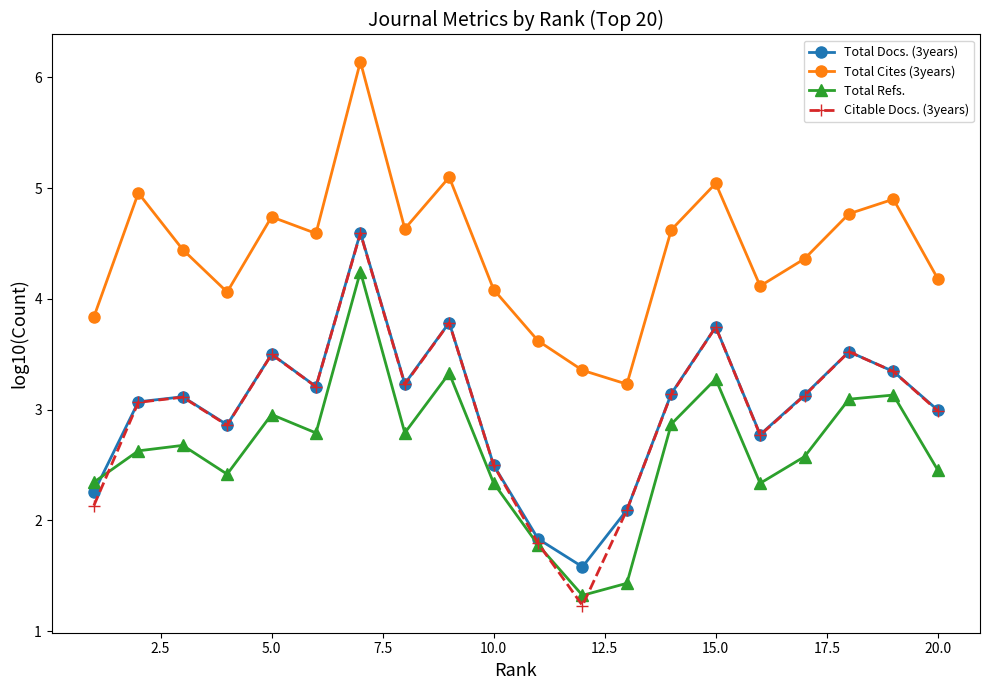

What is the value of the Citable Docs. (3years) point at the 10th from the left?

2.5